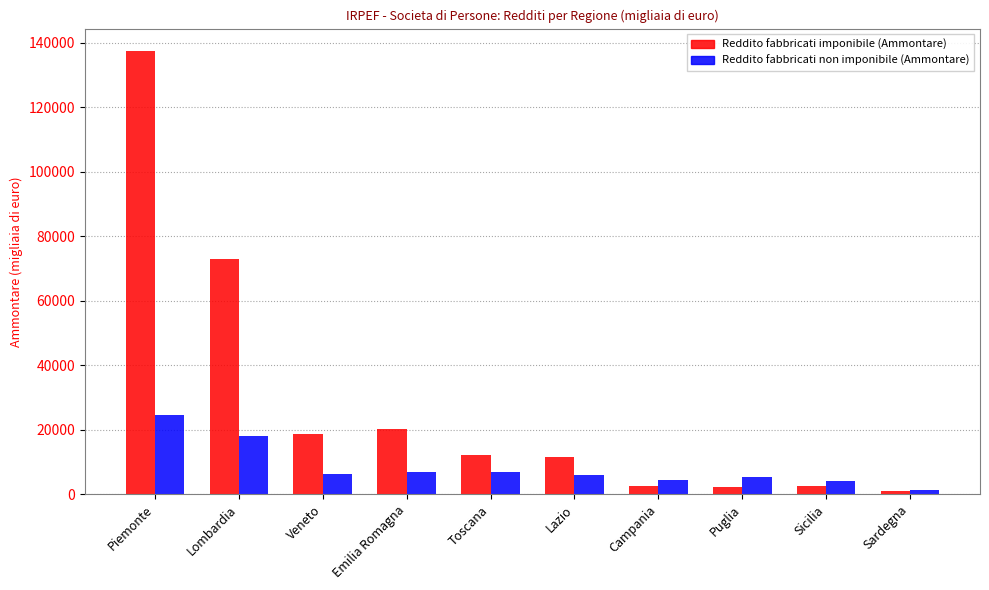

What is the smallest value displayed?

1115